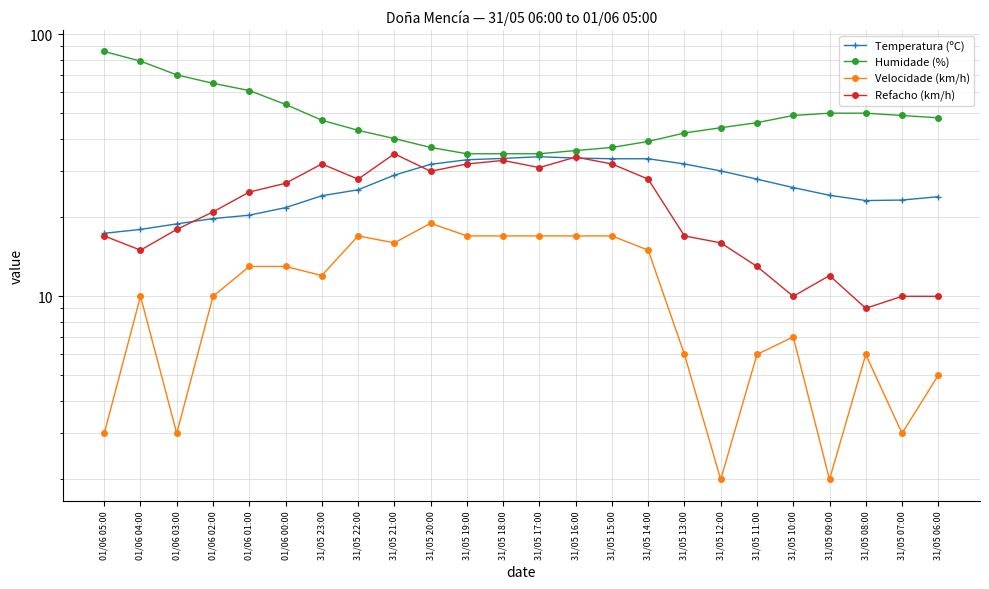

How many data points does each series have?

24